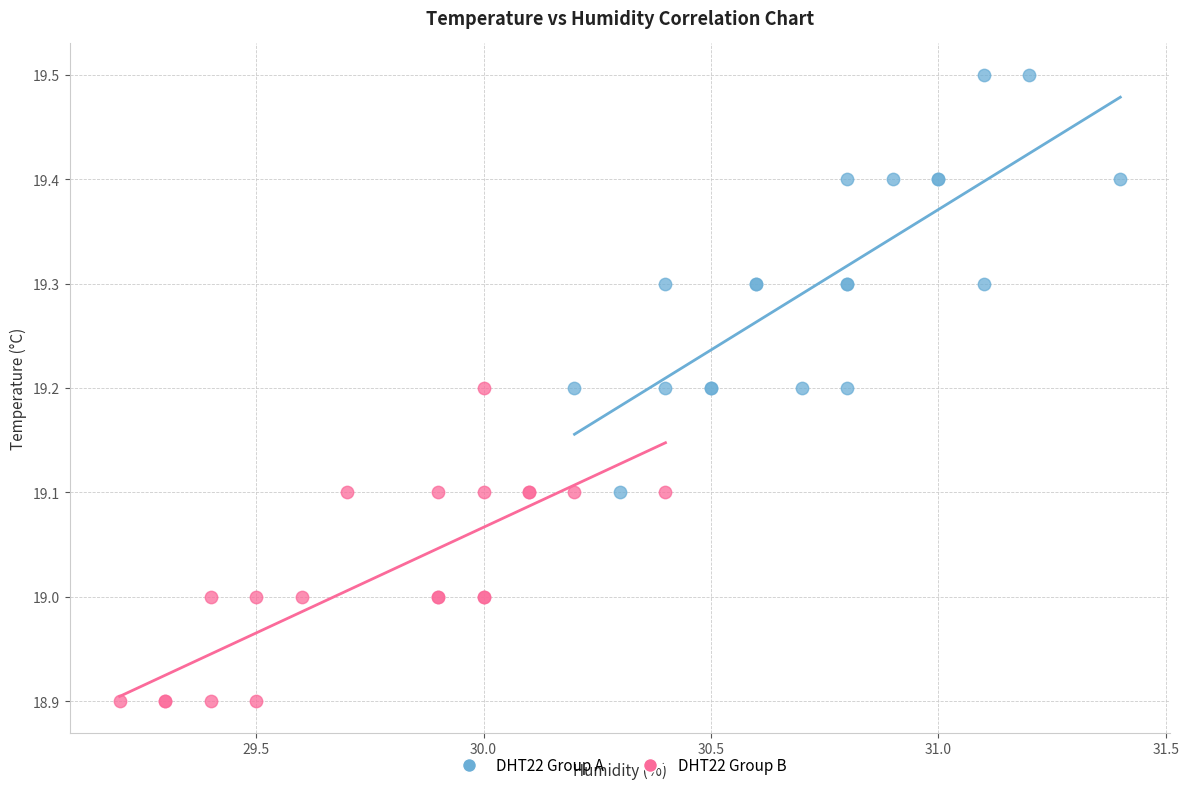

Which series has the widest spread of Y values?

DHT22 Group A